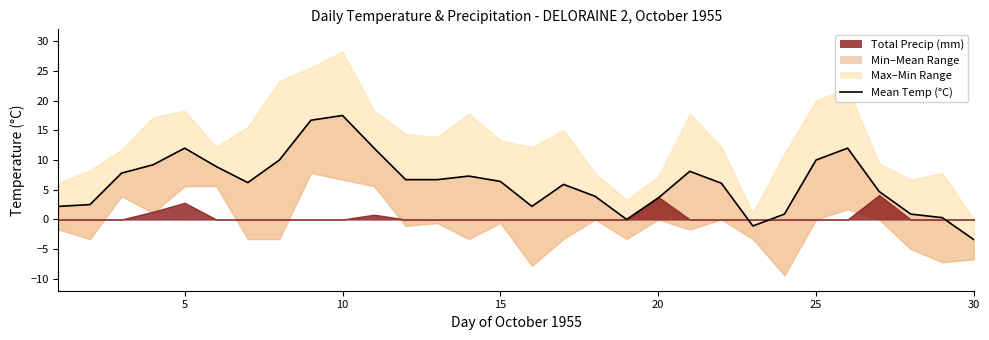

What is the sum of all values?

186.2